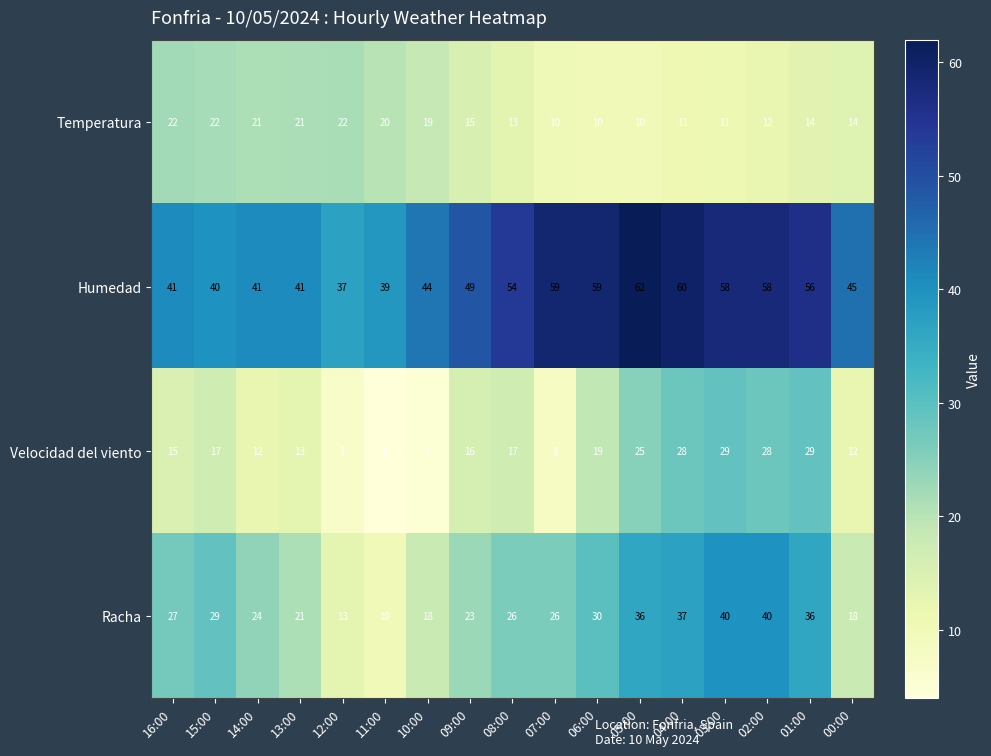

What is the difference between the maximum and second lowest values in the Velocidad del viento series?

24